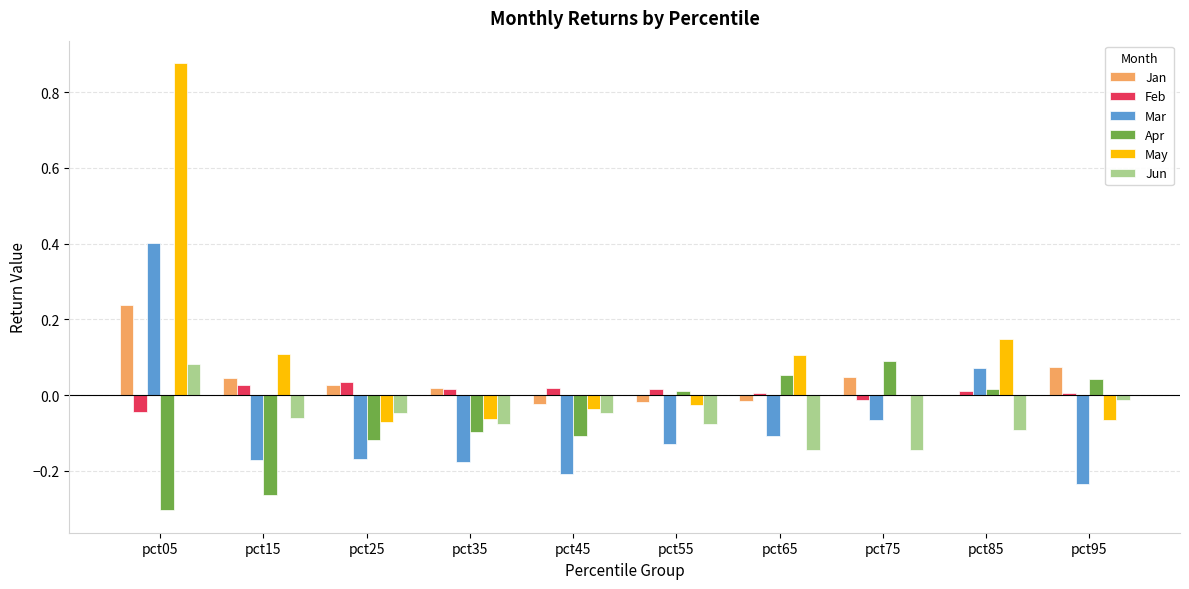

Which series changed the most between pct05 and pct85?

May